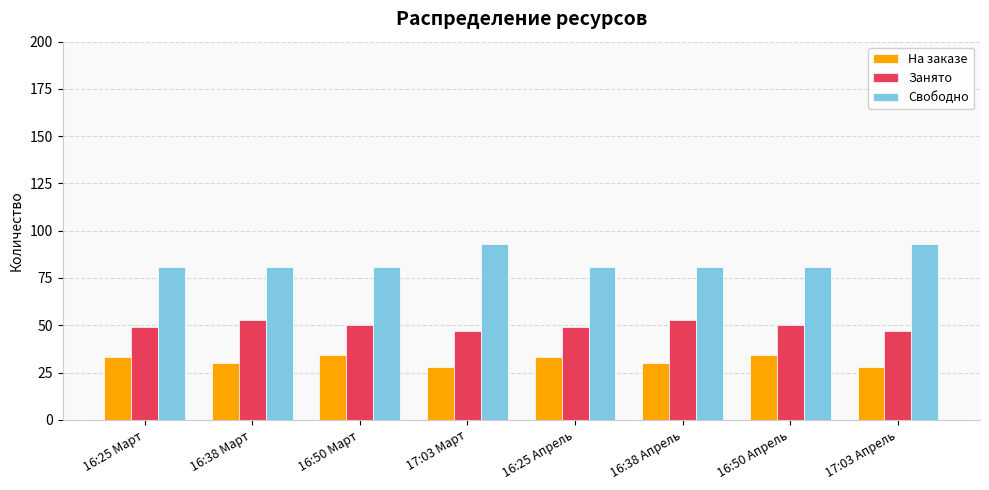

What is the total value across all series at 16:38 Март?

164